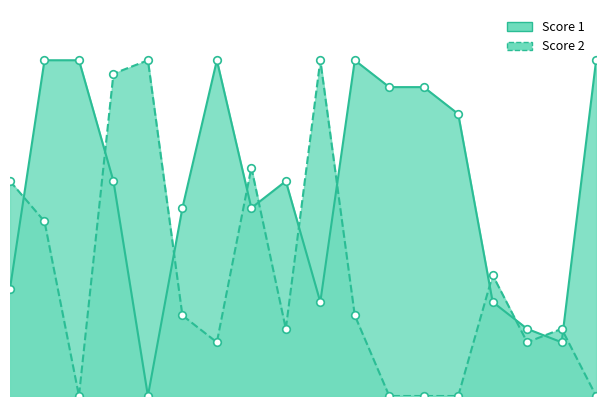

At how many categories does at least one series exceed 2?

18